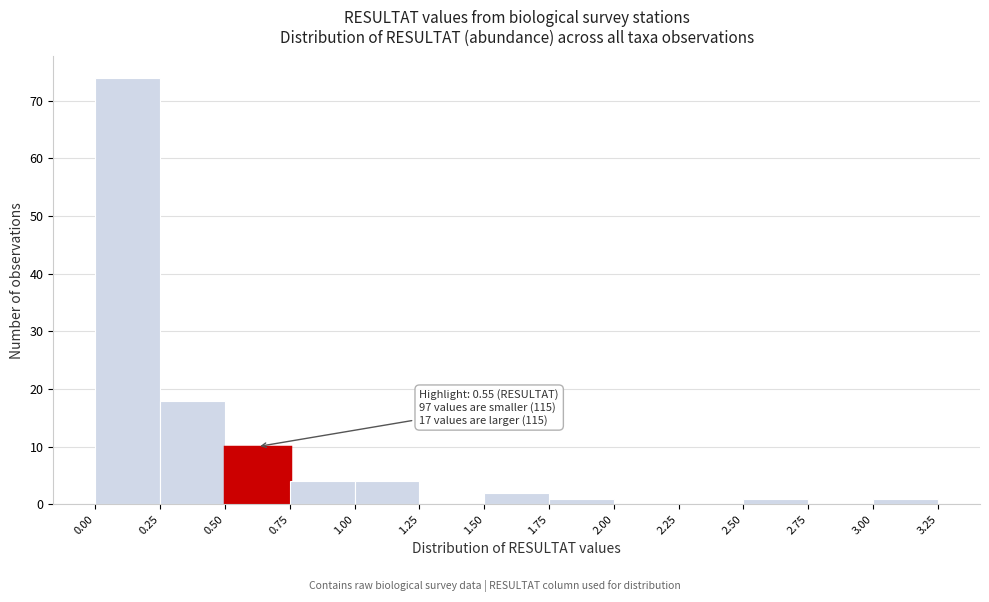

Which range on the x-axis has the tallest bar?

0.00 to 0.25